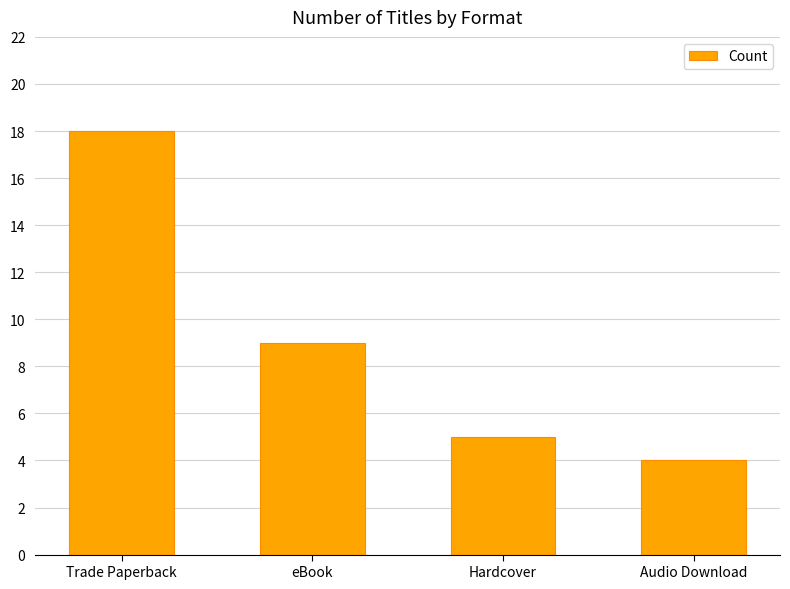

How many series are shown in this chart?

1